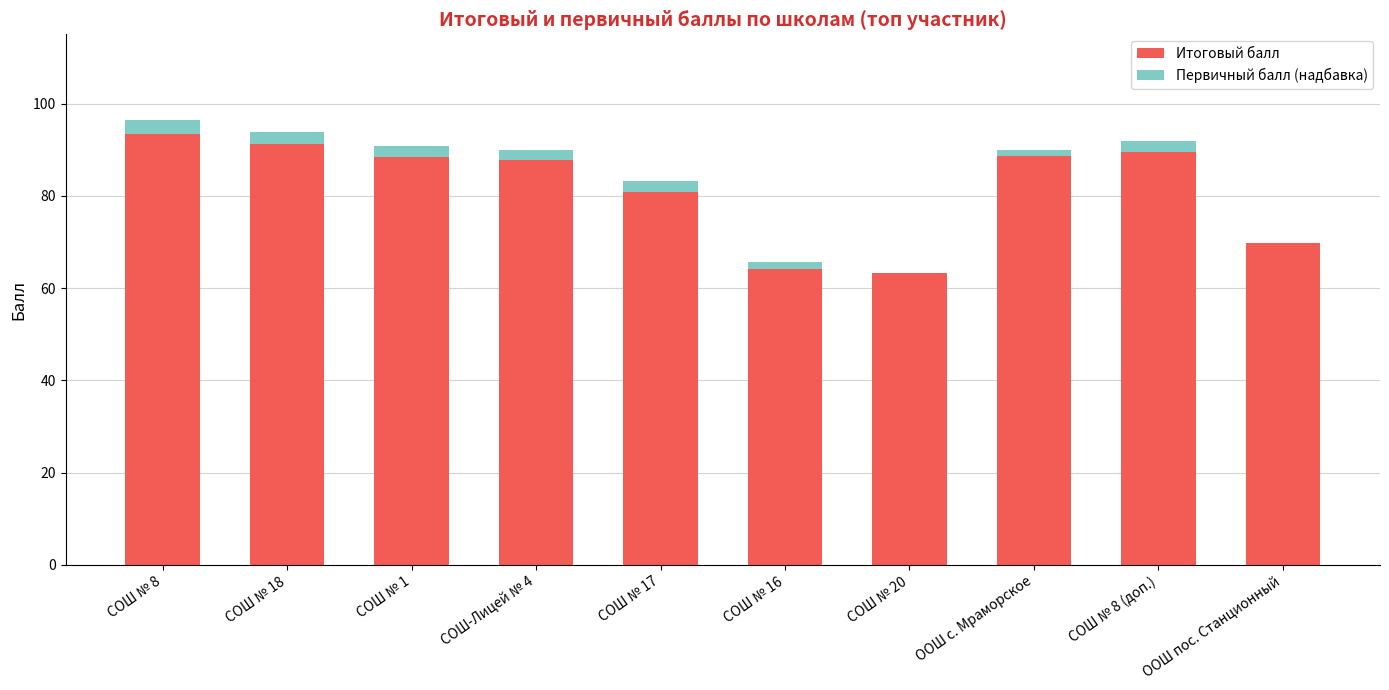

At which label is Итоговый балл closest to 78?

СОШ № 17